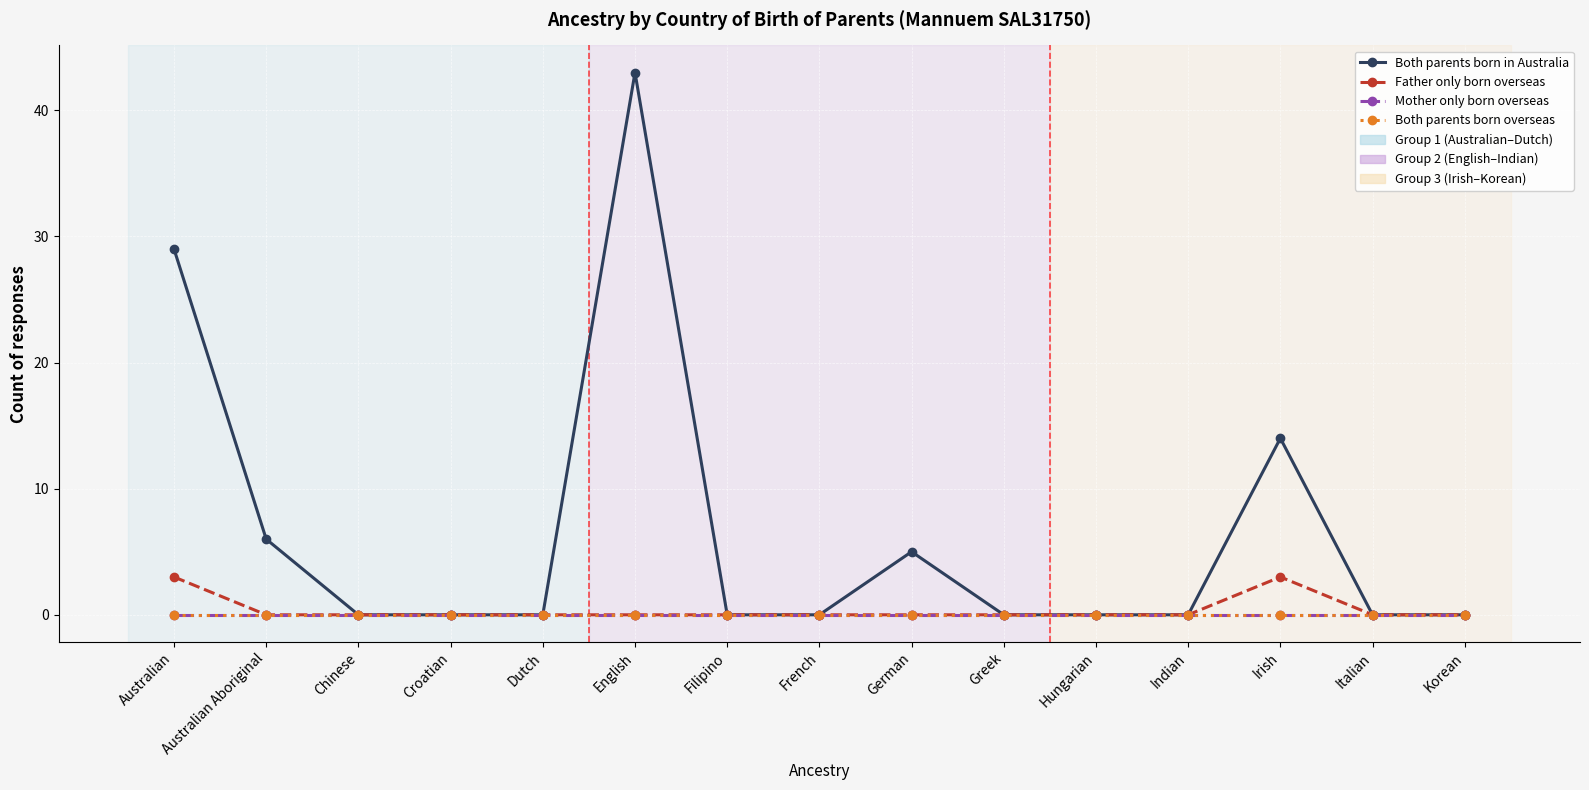

Reading left to right, list all the values displayed in this chart.

Both parents born in Australia: Australian=29	Australian Aboriginal=6	Chinese=0	Croatian=0	Dutch=0	English=43	Filipino=0	French=0	German=5	Greek=0	Hungarian=0	Indian=0	Irish=14	Italian=0	Korean=0
Father only born overseas: Australian=3	Australian Aboriginal=0	Chinese=0	Croatian=0	Dutch=0	English=0	Filipino=0	French=0	German=0	Greek=0	Hungarian=0	Indian=0	Irish=3	Italian=0	Korean=0
Mother only born overseas: Australian=0	Australian Aboriginal=0	Chinese=0	Croatian=0	Dutch=0	English=0	Filipino=0	French=0	German=0	Greek=0	Hungarian=0	Indian=0	Irish=0	Italian=0	Korean=0
Both parents born overseas: Australian=0	Australian Aboriginal=0	Chinese=0	Croatian=0	Dutch=0	English=0	Filipino=0	French=0	German=0	Greek=0	Hungarian=0	Indian=0	Irish=0	Italian=0	Korean=0